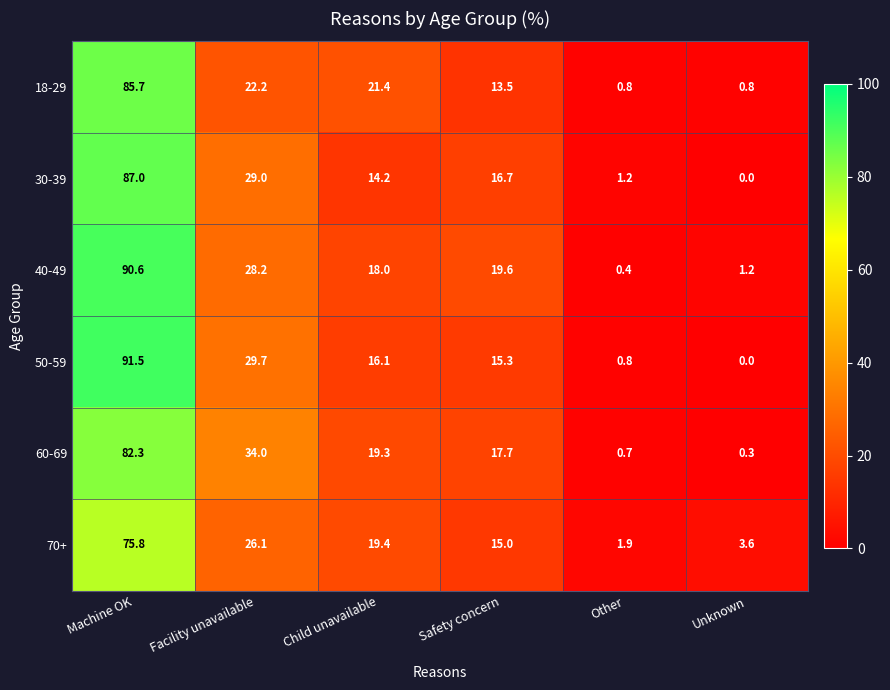

What is the difference between the maximum and second lowest values in the 30-39 series?

85.8